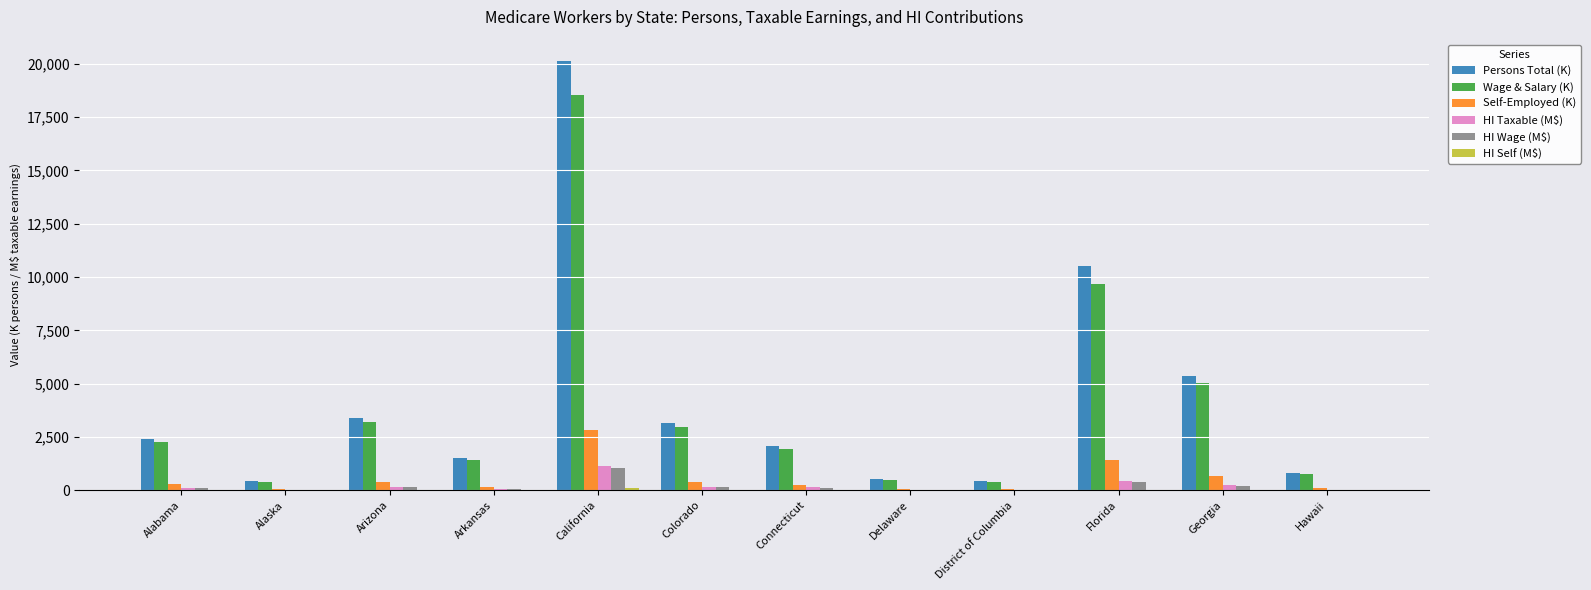

At which category is the sum across all series the highest?

California